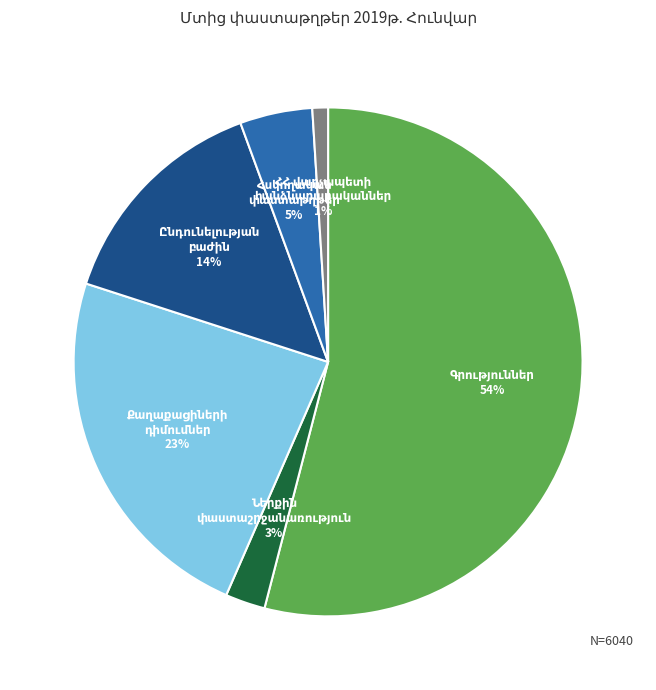

To the nearest percent, what is the average slice percentage?

17%